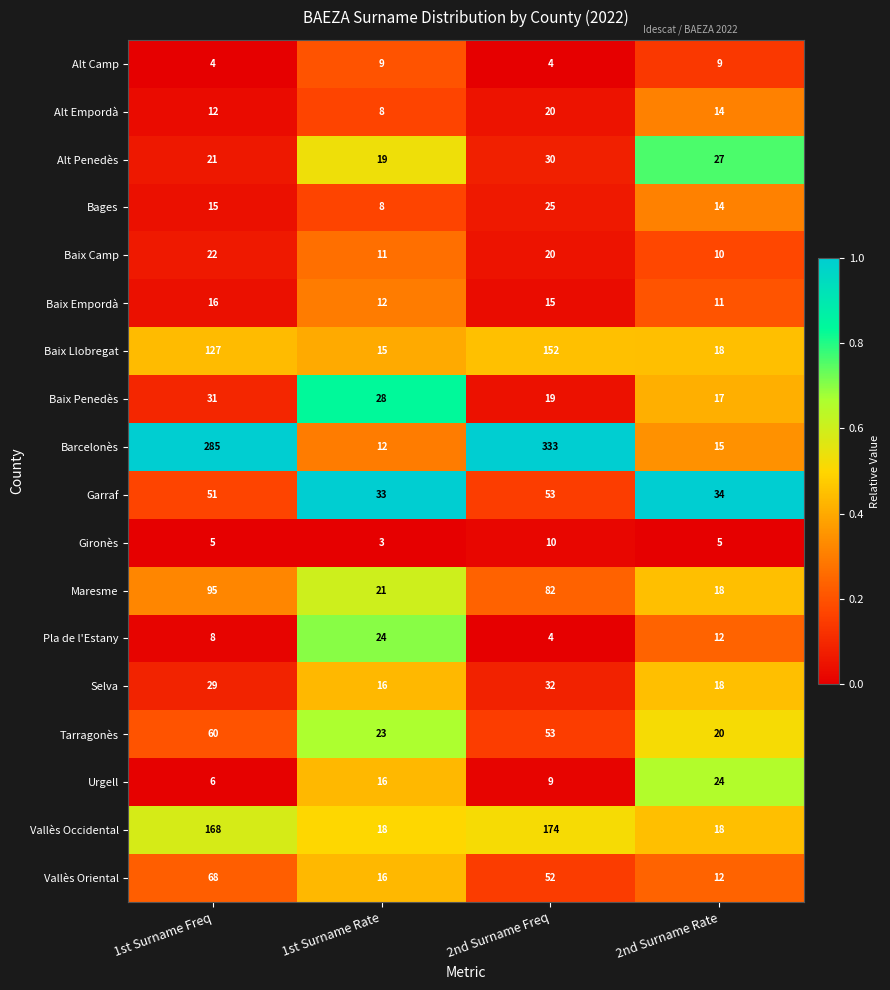

Is the value of Alt Empordà at 2nd Surname Rate greater than the value of Selva at 2nd Surname Rate?

No